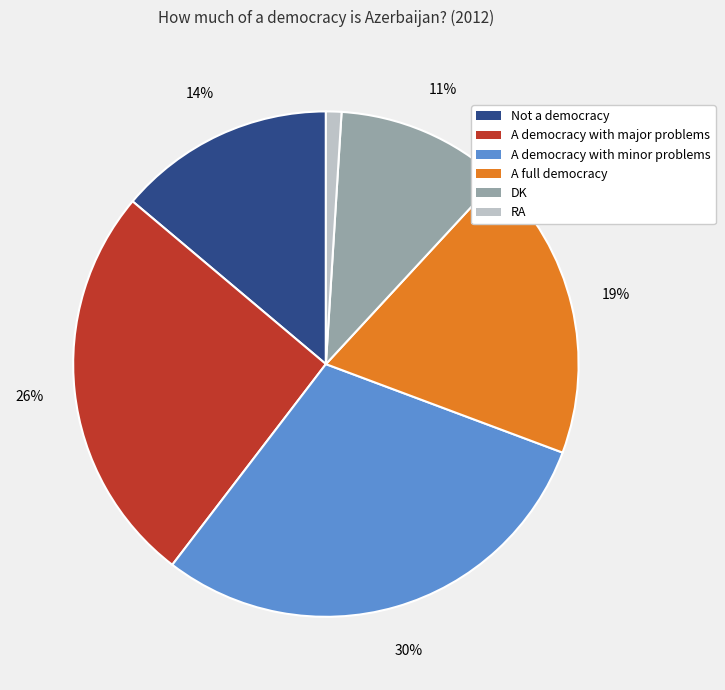

To the nearest percent, what portion does Not a democracy represent?

14%